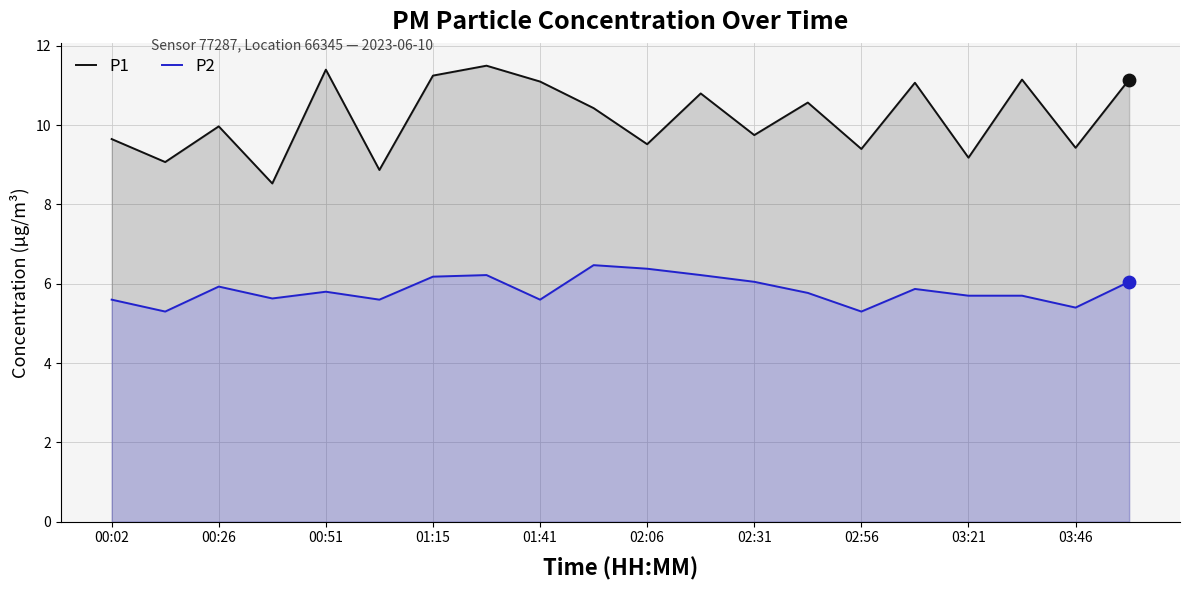

Which series reaches the minimum Y coordinate?

P2